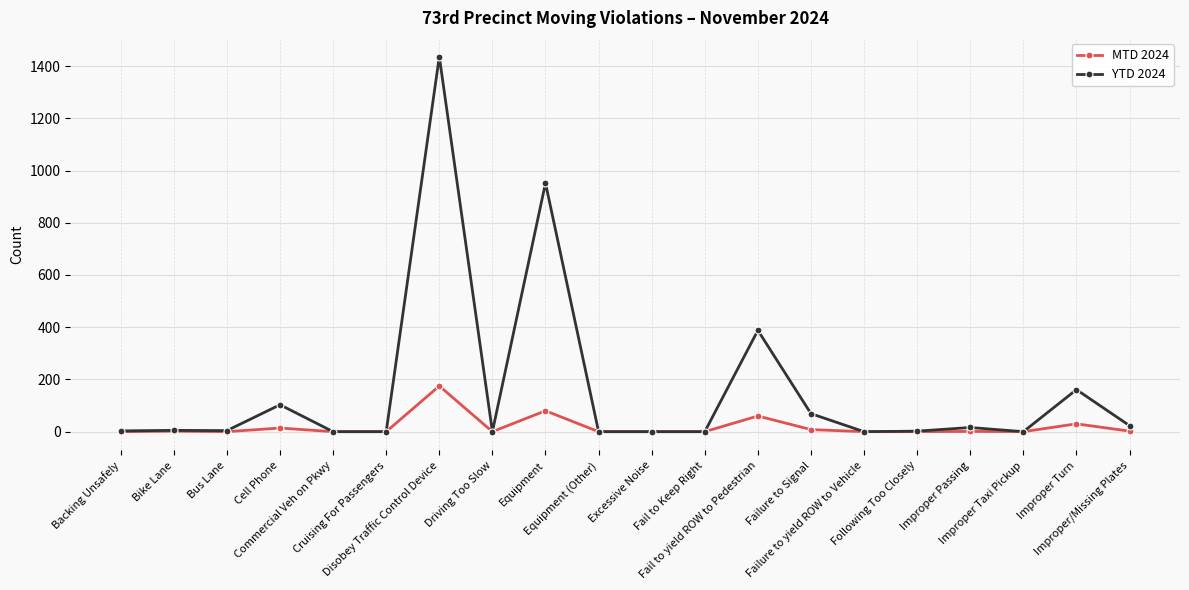

What is the spread (max minus min) of values at Disobey Traffic Control Device?

1261